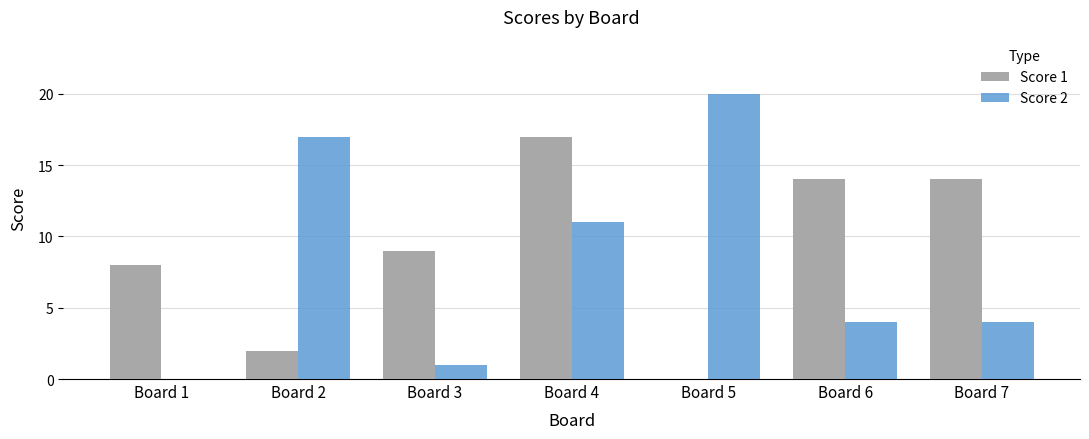

At which category is the sum across all series the highest?

Board 4